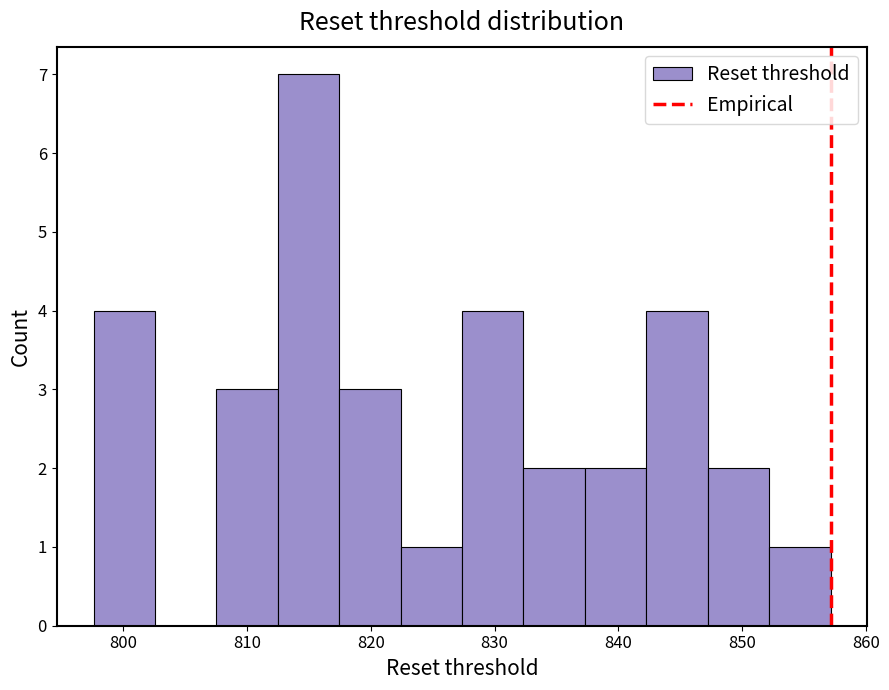

Over which range of the x-axis is the bar tallest?

812 to 817